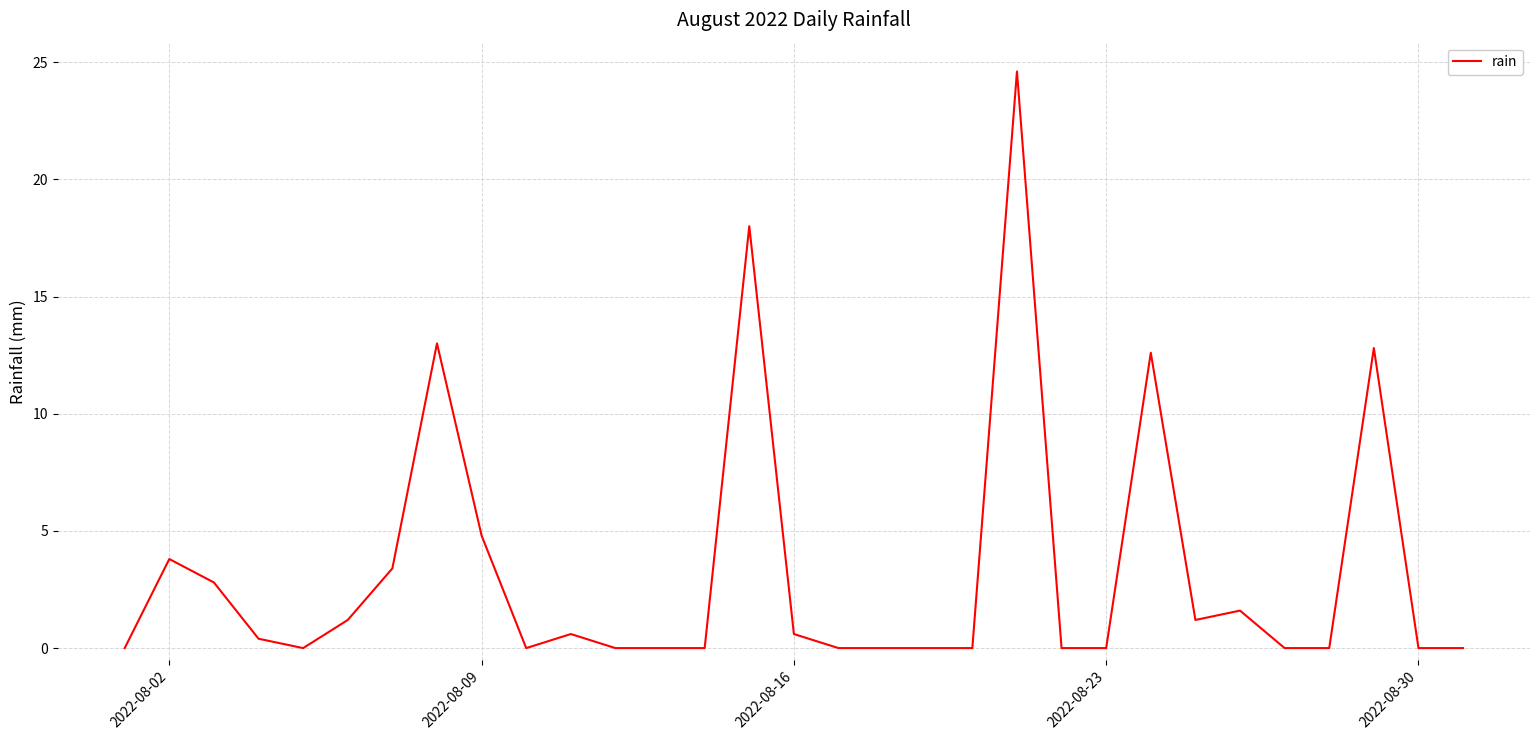

Does the chart display data point markers on the line(s)?

No